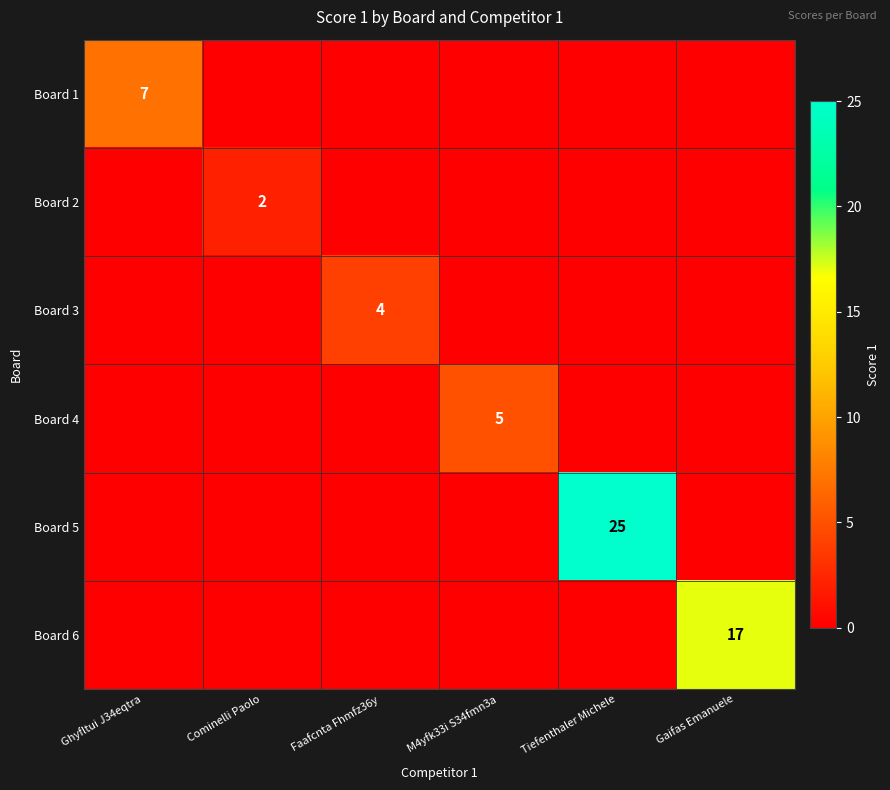

True or false: Board 5 has a value of 25 at Tiefenthaler Michele.

True